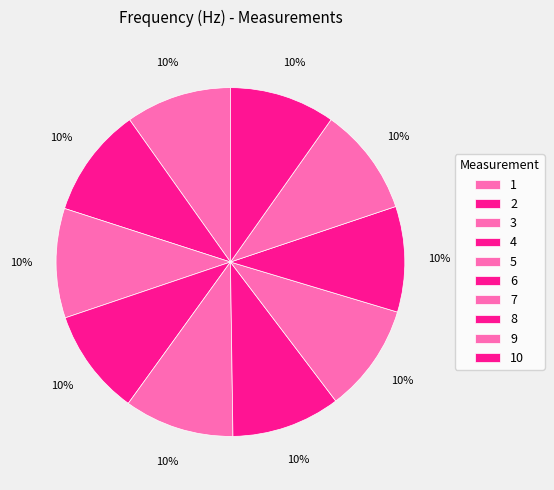

What percentage is the 7 slice, to the nearest percent?

10%